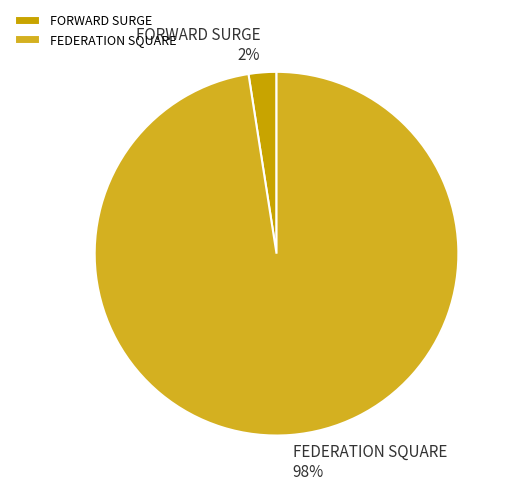

Which slice is the smallest?

FORWARD SURGE